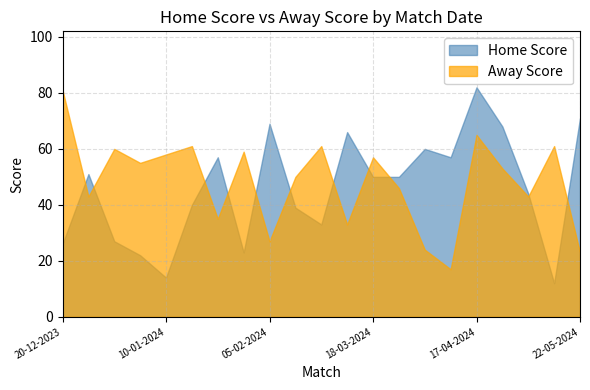

True or false: Away Score has a value of 10 at 10-04-2024.

False